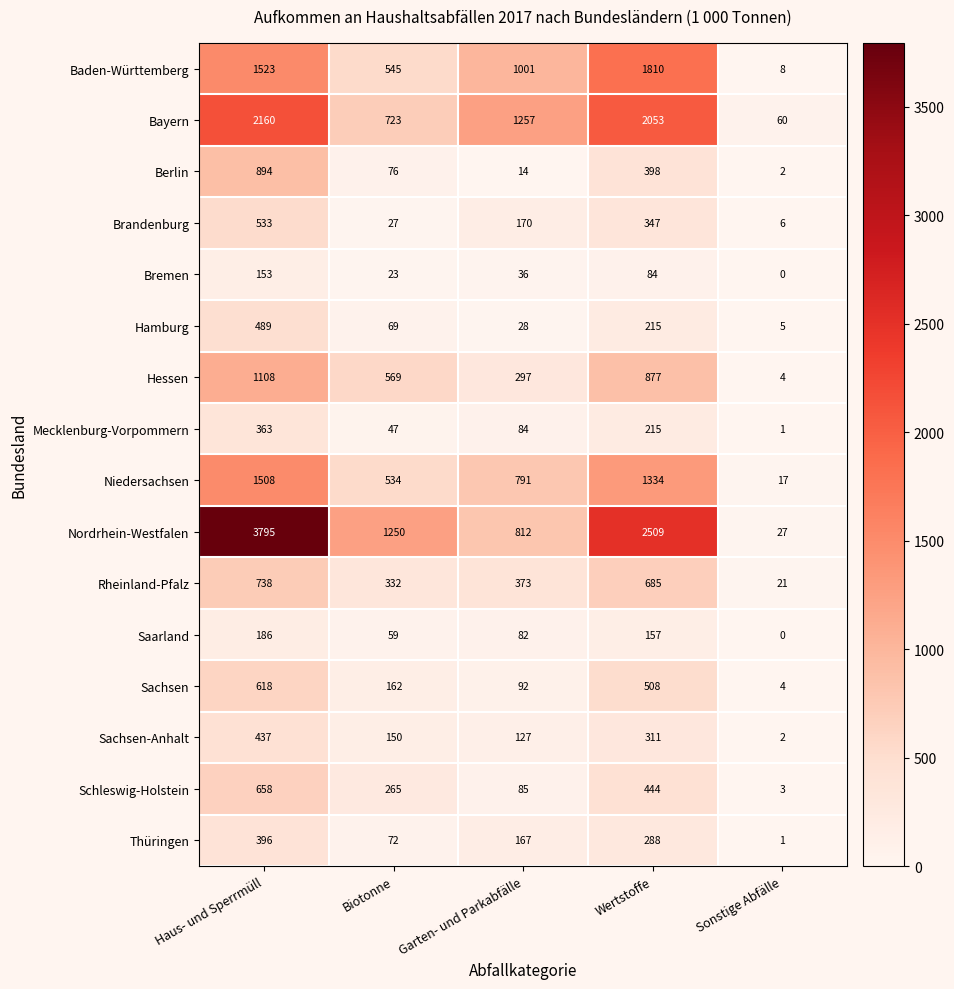

What is the total value across all series at Wertstoffe?

12235